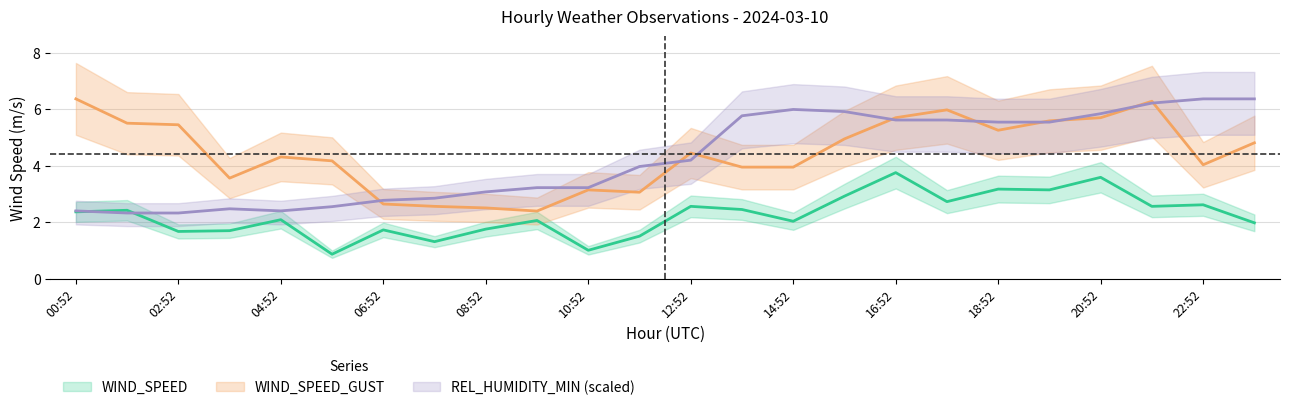

What position from the right is 15:52?

9